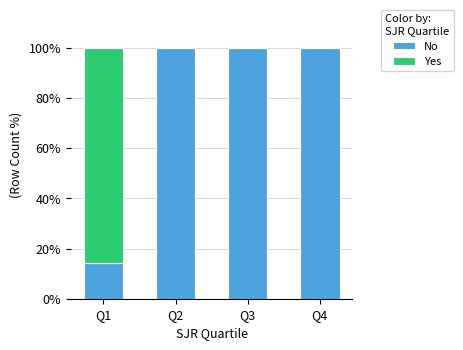

How many distinct data groups are displayed?

2